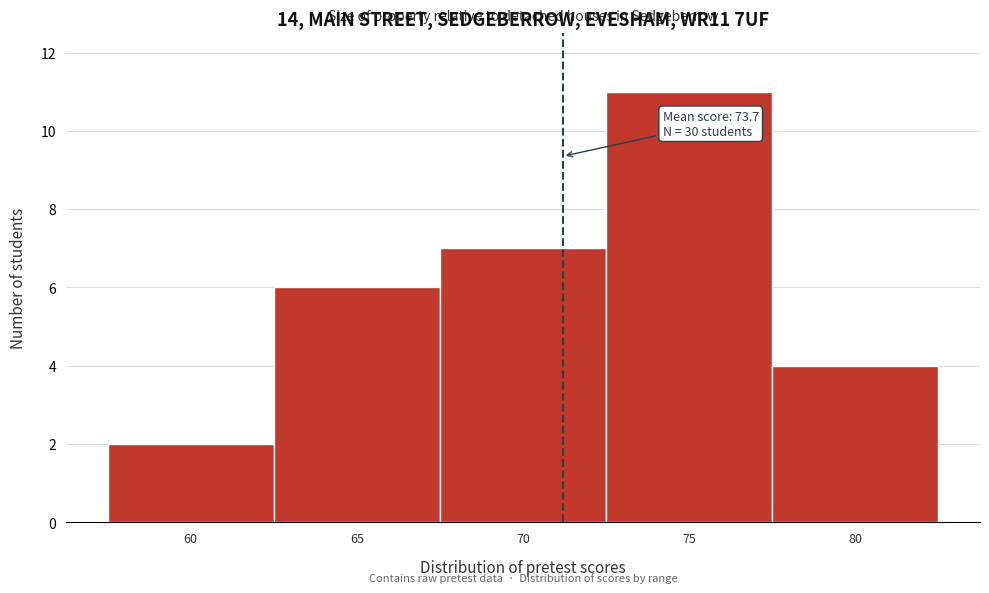

Reading right to left, what are all the values shown in this chart?

80=4	75=11	70=7	65=6	60=2